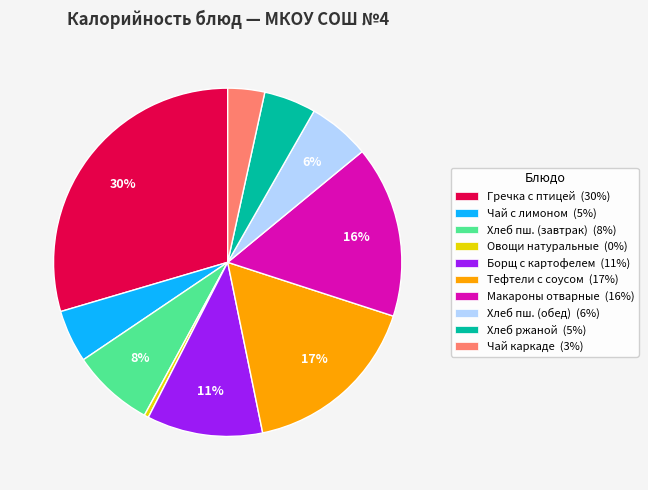

To the nearest percent, what is the difference between the Тефтели с соусом (17%) and Гречка с птицей (30%) slice percentages?

13%